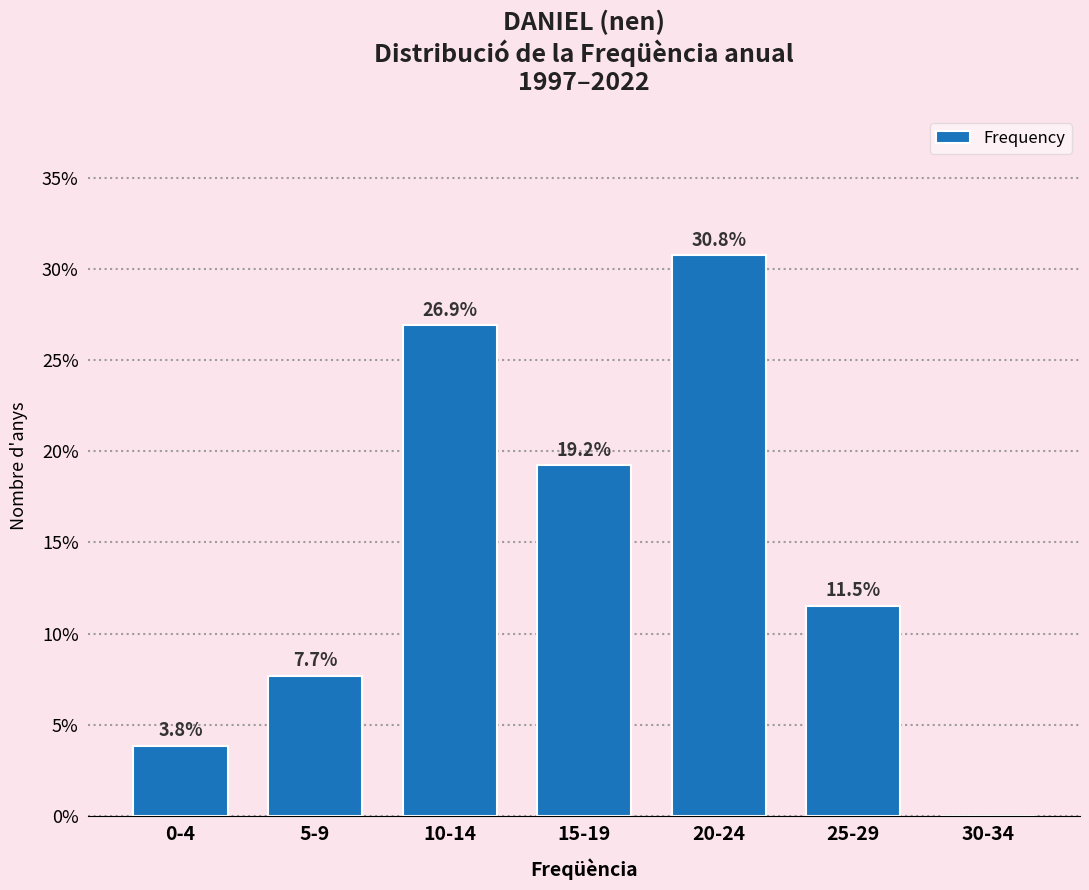

Reading right to left, list all the values displayed in this chart.

30-34=0.0	25-29=11.5	20-24=30.8	15-19=19.2	10-14=26.9	5-9=7.7	0-4=3.8